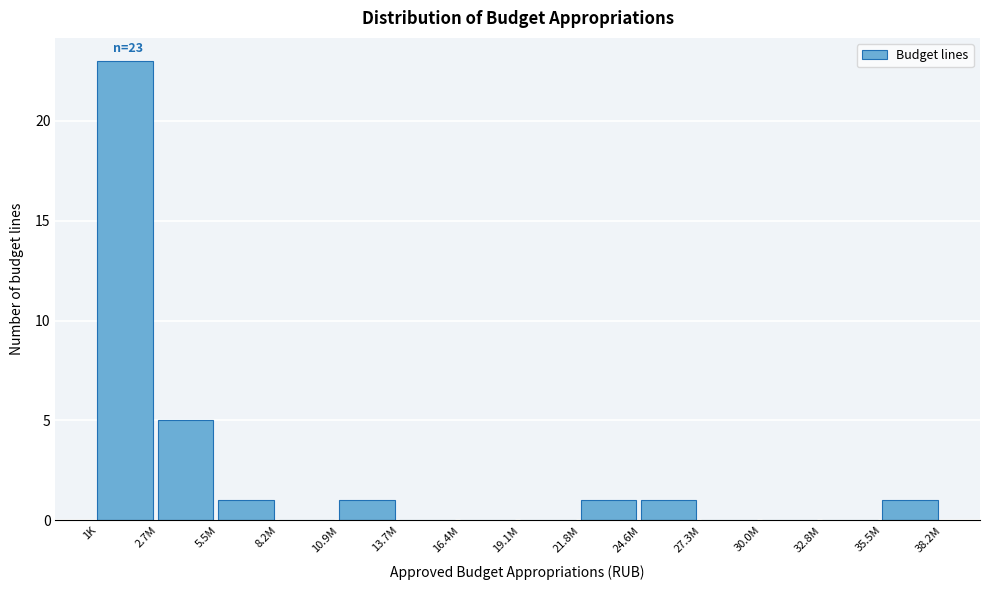

Reading left to right, transcribe all the data shown in this chart.

1K=23	2.7M=5	5.5M=1	8.2M=0	10.9M=1	13.7M=0	16.4M=0	19.1M=0	21.8M=1	24.6M=1	27.3M=0	30.0M=0	32.8M=0	35.5M=1